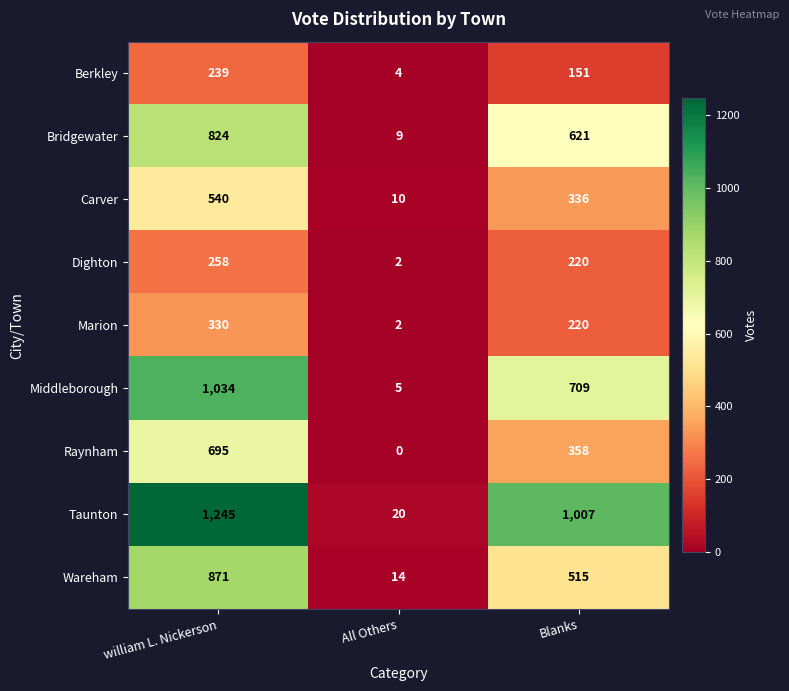

Rank the series by their maximum value, from highest to lowest.

Taunton, Middleborough, Wareham, Bridgewater, Raynham, Carver, Marion, Dighton, Berkley